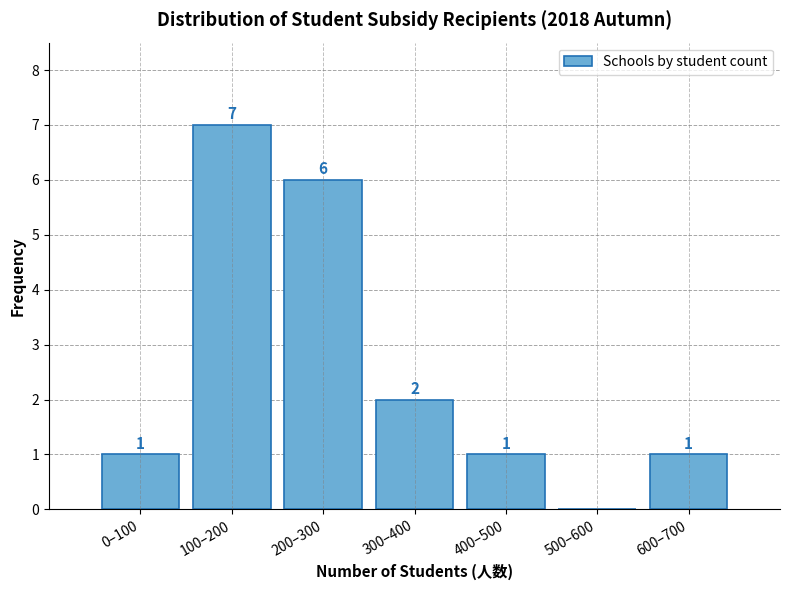

Reading left to right, extract all data points from this chart.

0–100=1	100–200=7	200–300=6	300–400=2	400–500=1	500–600=0	600–700=1